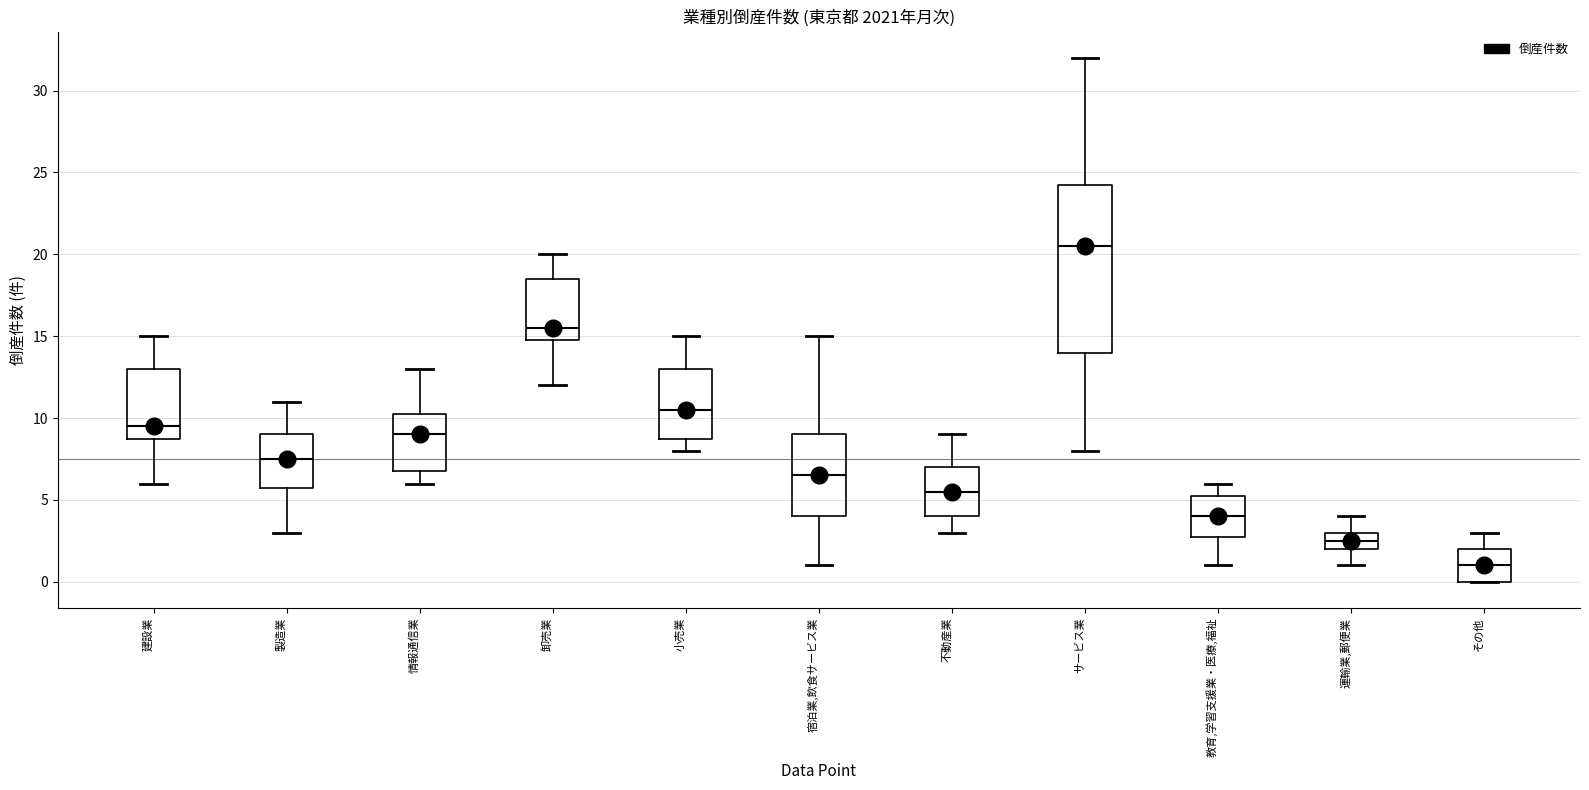

Reading left to right, read every box against the y-axis: the position of its median line, the range the box covers, and the ends of its whiskers. The values are not printed on the chart, so give them approximately, as read against the axis.

建設業: median 9.5, box 9.0 to 13.0, whiskers 6.0 to 15.0
製造業: median 7.5, box 6.0 to 9.0, whiskers 3.0 to 11.0
情報通信業: median 9.0, box 7.0 to 10.5, whiskers 6.0 to 13.0
卸売業: median 15.5, box 15.0 to 18.5, whiskers 12.0 to 20.0
小売業: median 10.5, box 9.0 to 13.0, whiskers 8.0 to 15.0
宿泊業,飲食サービス業: median 6.5, box 4.0 to 9.0, whiskers 1.0 to 15.0
不動産業: median 5.5, box 4.0 to 7.0, whiskers 3.0 to 9.0
サービス業: median 20.5, box 14.0 to 24.5, whiskers 8.0 to 32.0
教育,学習支援業・医療,福祉: median 4.0, box 3.0 to 5.5, whiskers 1.0 to 6.0
運輸業,郵便業: median 2.5, box 2.0 to 3.0, whiskers 1.0 to 4.0
その他: median 1.0, box 0.0 to 2.0, whiskers 0.0 to 3.0